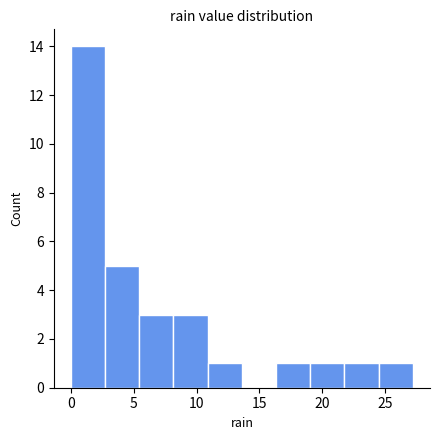

Which range on the x-axis has the tallest bar?

0.0 to 2.5